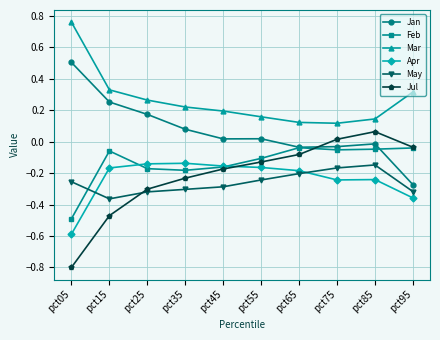

Which category has the lowest value in the May series?

pct15